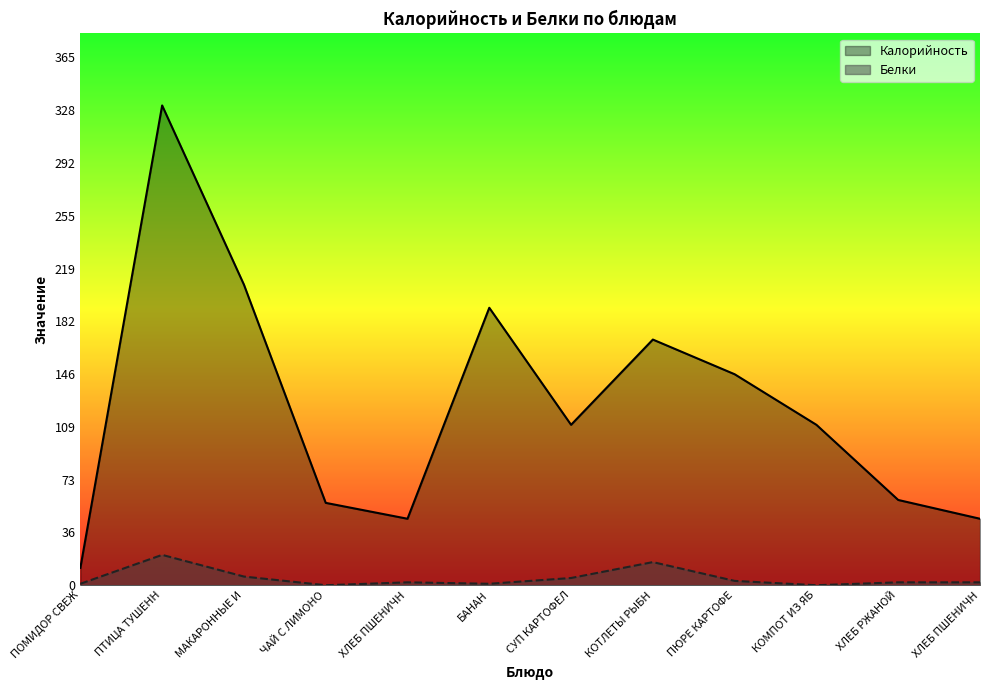

What is the difference between the maximum and second lowest values in the Белки series?

21